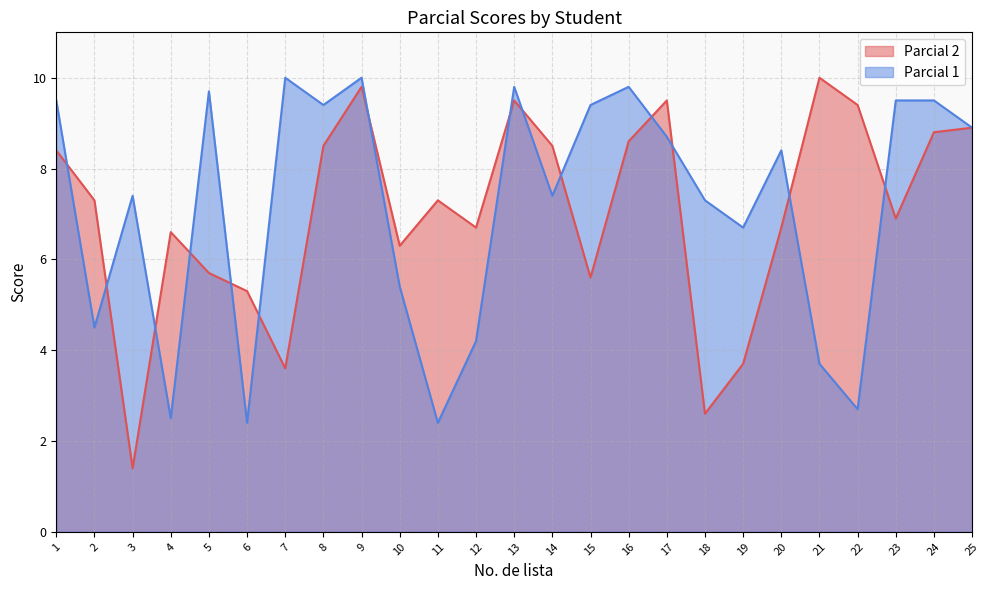

Where does the Parcial 2 series first go above 7?

1